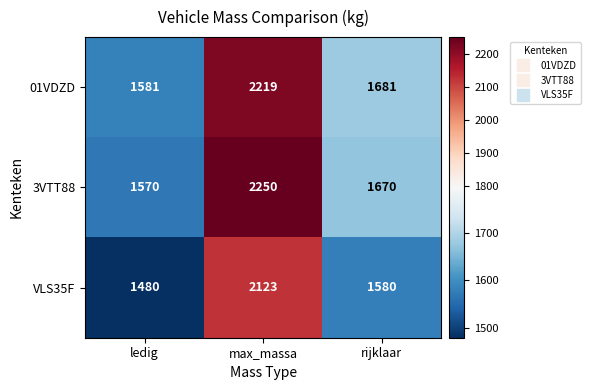

What is the average value of the 3VTT88 series?

1830